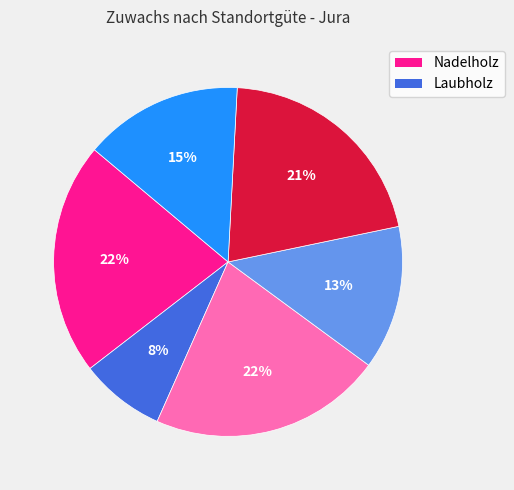

To the nearest percent, what is the difference between the largest and smallest slice percentages?

14%